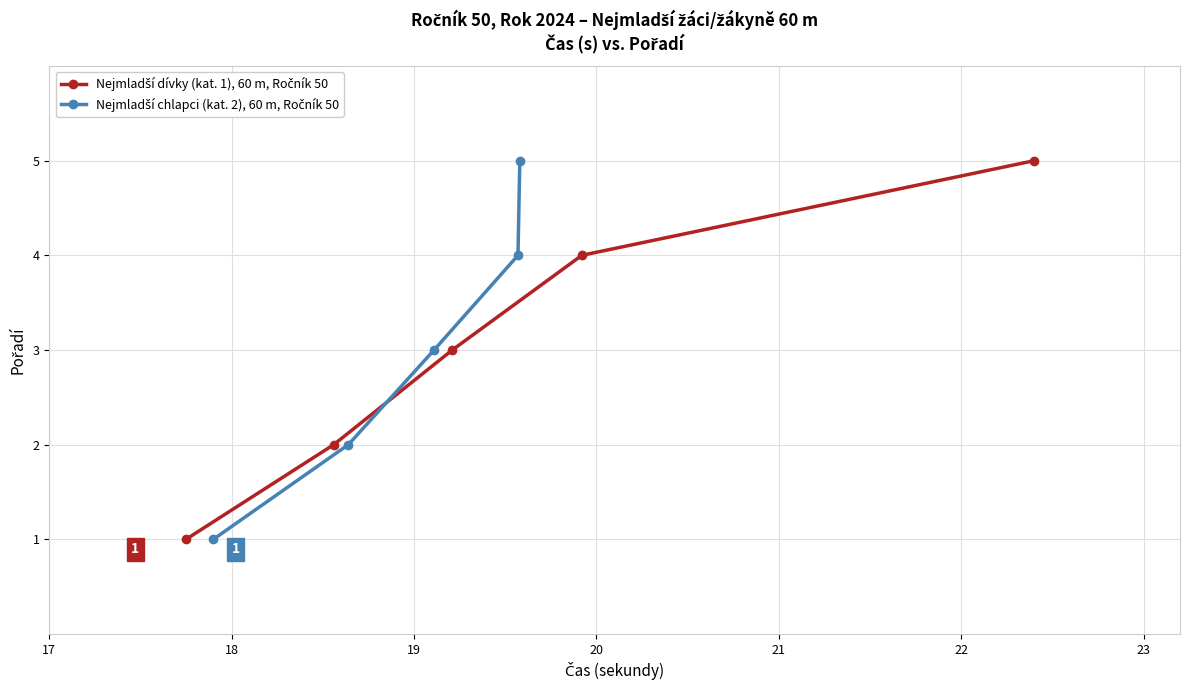

Reading right to left, extract all data points from this chart.

Nejmladší dívky (kat. 1), 60 m, Ročník 50: 5	4	3	2	1
Nejmladší chlapci (kat. 2), 60 m, Ročník 50: 5	4	3	2	1